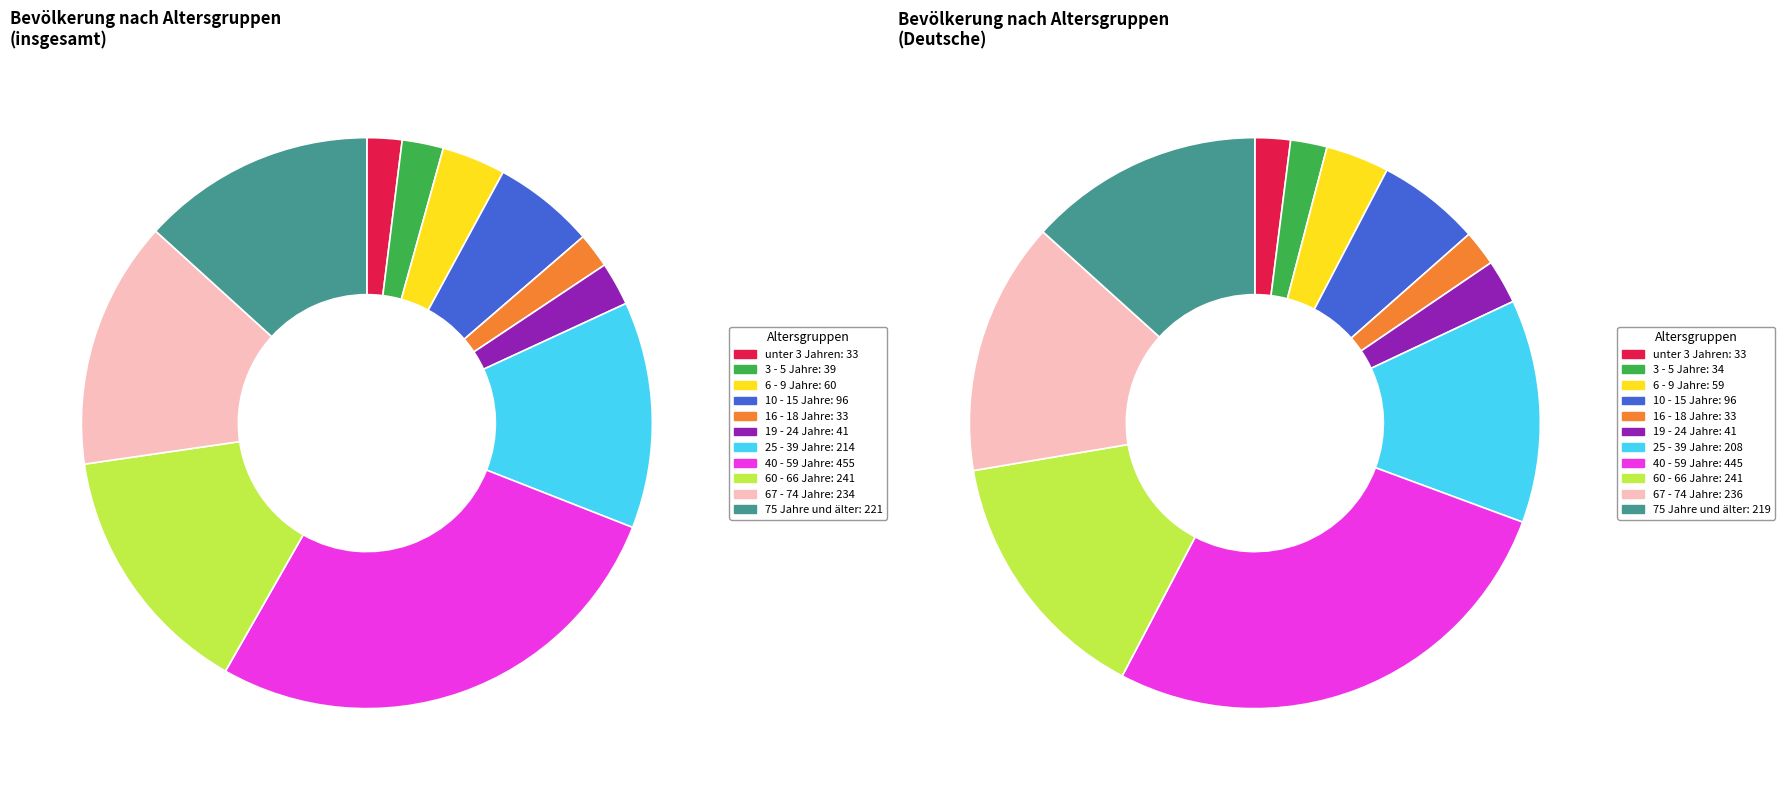

Rank the categories by Bevölkerung insgesamt value from lowest to highest.

unter 3 Jahren, 16 - 18 Jahre, 3 - 5 Jahre, 19 - 24 Jahre, 6 - 9 Jahre, 10 - 15 Jahre, 25 - 39 Jahre, 75 Jahre und älter, 67 - 74 Jahre, 60 - 66 Jahre, 40 - 59 Jahre